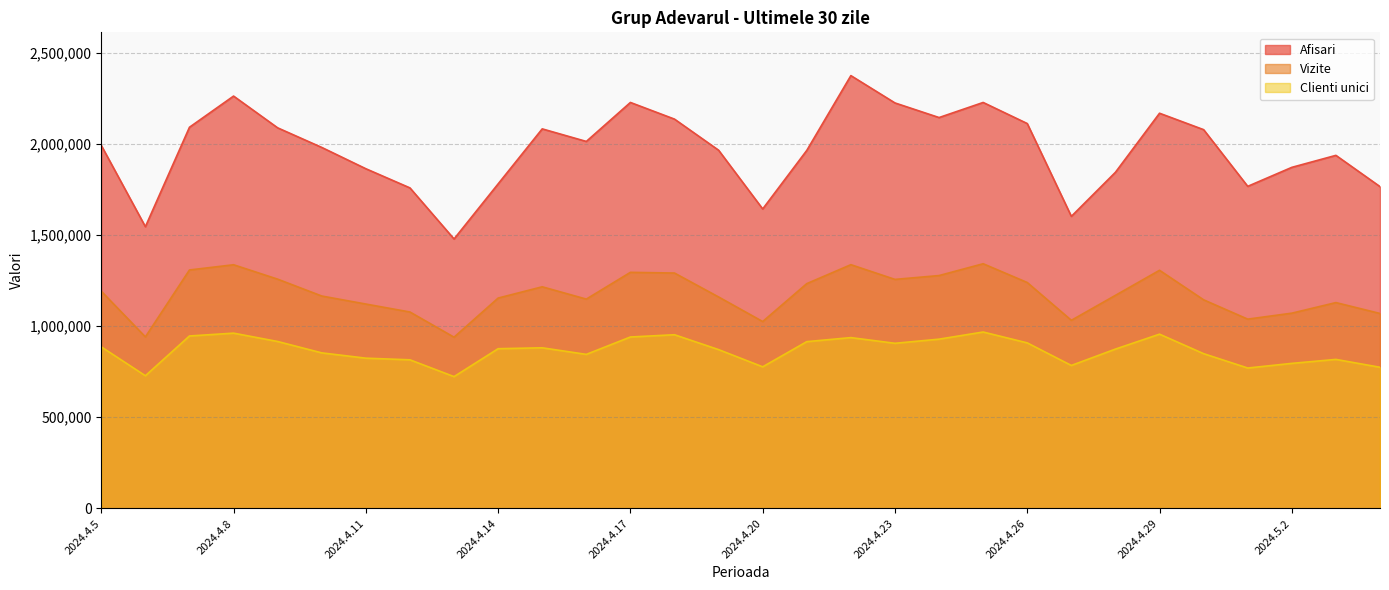

How many data points in Vizite are less than 1169274?

15